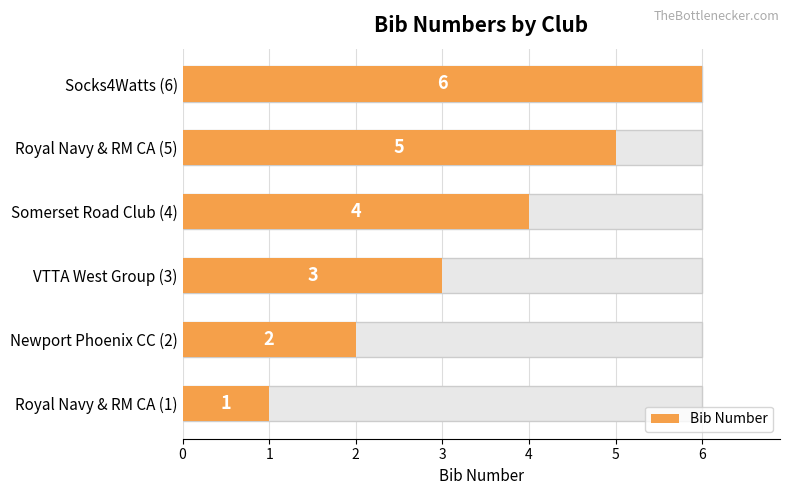

What is the difference between the values at Somerset Road Club (4) and Newport Phoenix CC (2)?

2